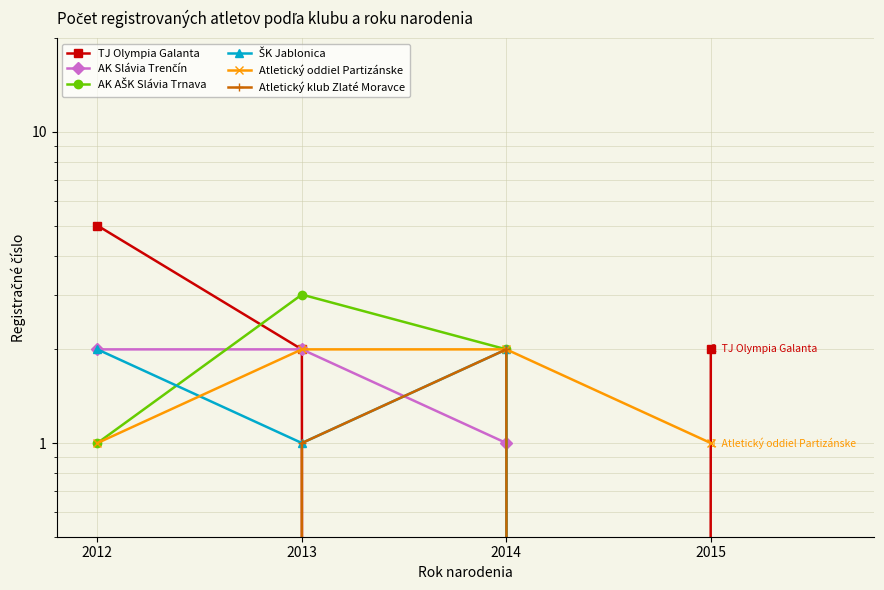

Does the chart display data point markers on the line(s)?

Yes